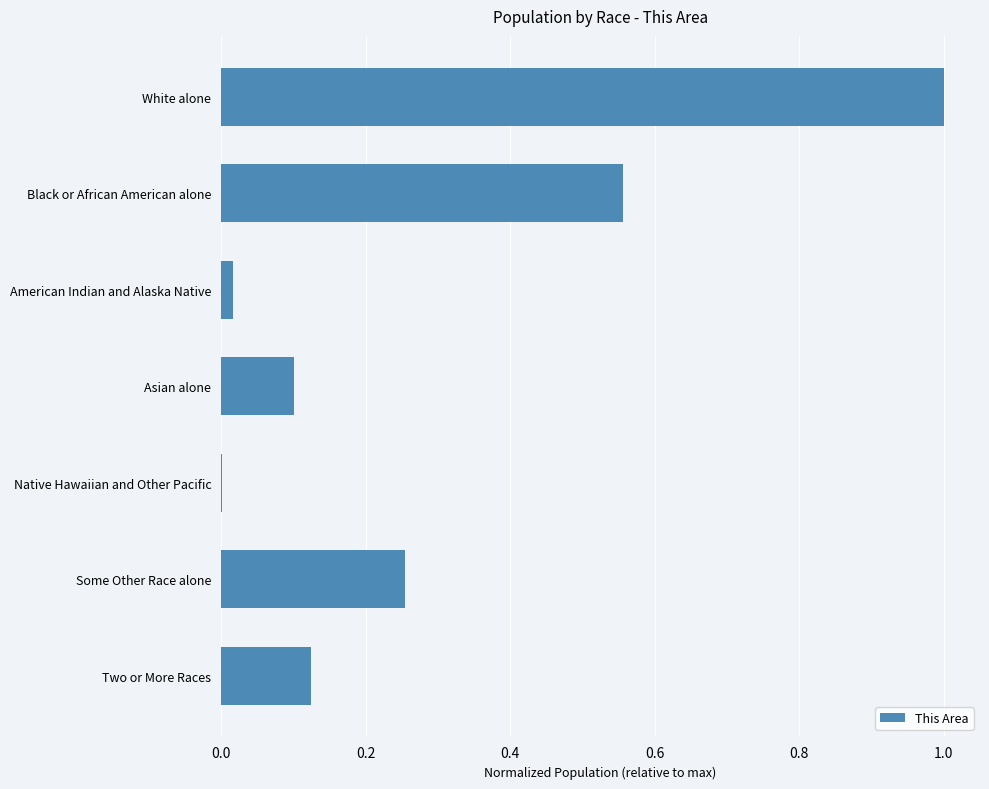

At which label is the value closest to 0?

Native Hawaiian and Other Pacific